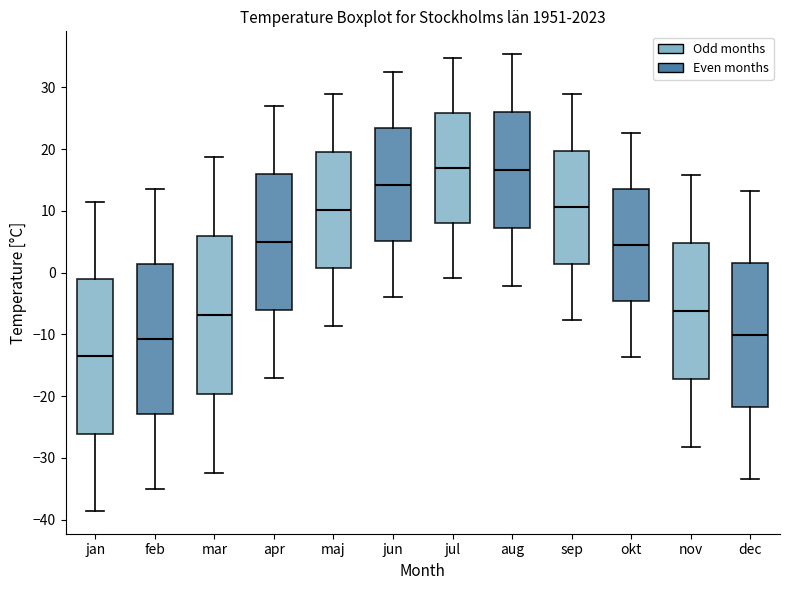

Reading left to right, transcribe this box plot: for each box, give where its median line is, the range the box spans, and where its two whiskers end, as read against the y-axis. The values are not printed on the chart, so give them approximately, as read against the axis.

jan: median -14, box -26 to -1, whiskers -39 to 12
feb: median -11, box -23 to 1, whiskers -35 to 14
mar: median -7, box -20 to 6, whiskers -32 to 19
apr: median 5, box -6 to 16, whiskers -17 to 27
maj: median 10, box 1 to 20, whiskers -9 to 29
jun: median 14, box 5 to 23, whiskers -4 to 33
jul: median 17, box 8 to 26, whiskers -1 to 35
aug: median 17, box 7 to 26, whiskers -2 to 35
sep: median 11, box 1 to 20, whiskers -8 to 29
okt: median 5, box -5 to 14, whiskers -14 to 23
nov: median -6, box -17 to 5, whiskers -28 to 16
dec: median -10, box -22 to 2, whiskers -33 to 13